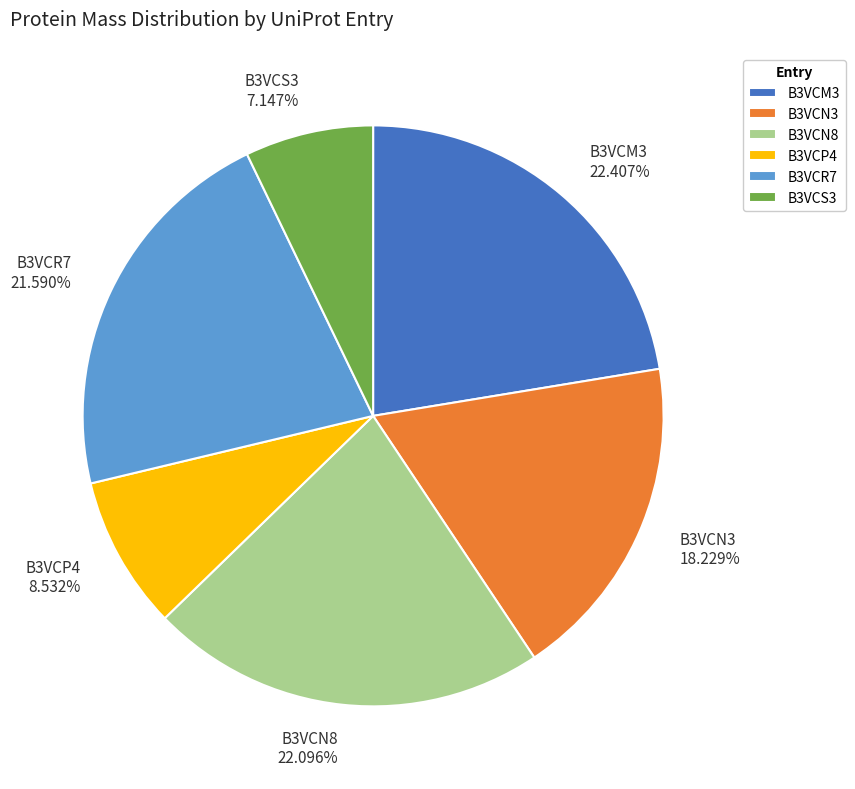

Approximately how many times larger is the value at B3VCN3 compared to B3VCN8?

0.8